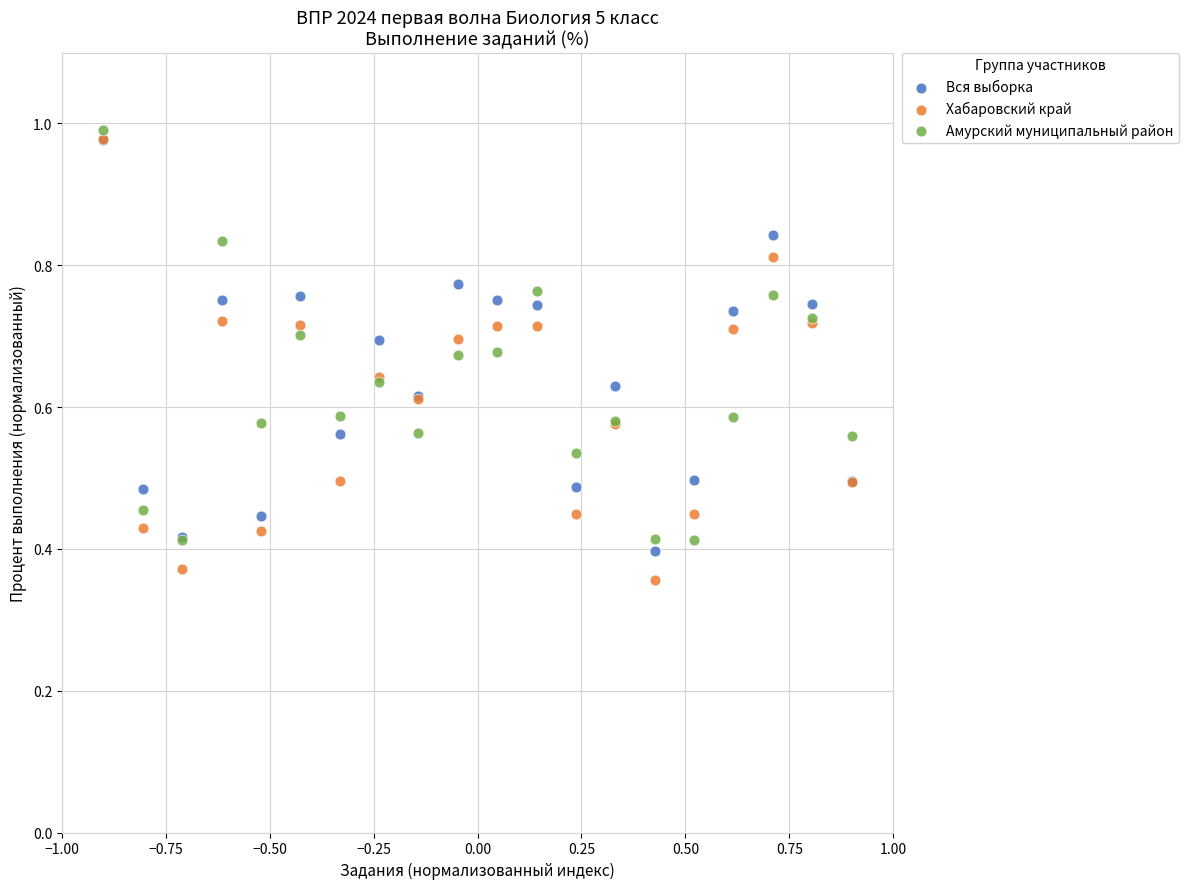

What are all the series names shown in the legend?

Вся выборка, Хабаровский край, Амурский муниципальный район